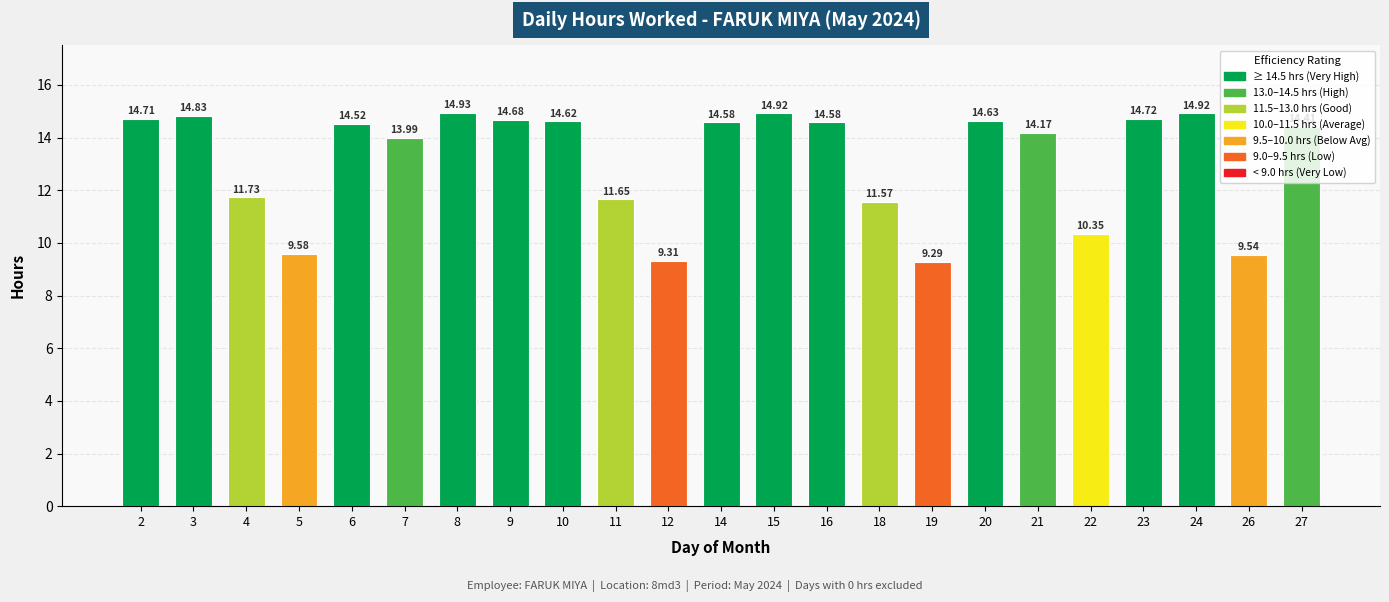

Which label corresponds to the largest value in the chart?

8